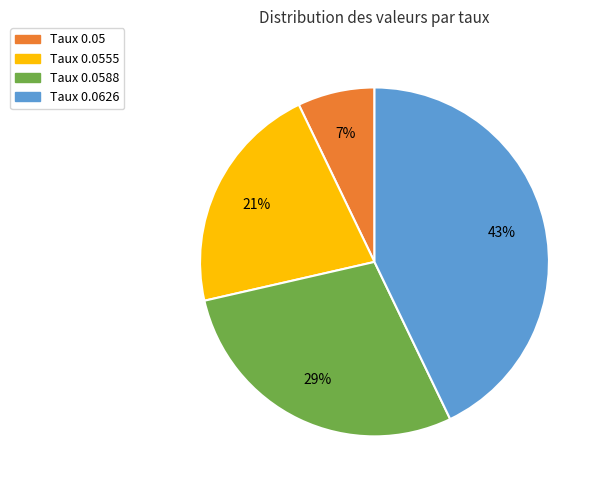

Does any single category account for the majority?

No